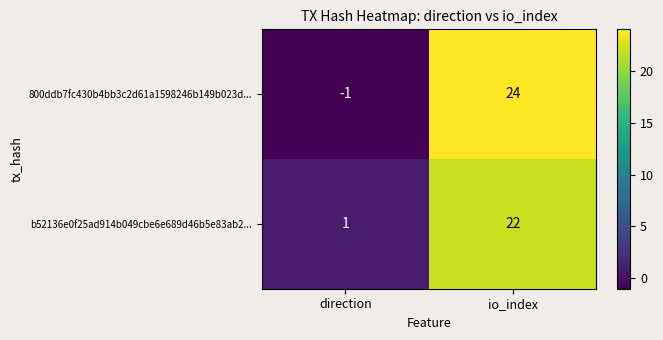

At which category is the sum across all series the highest?

io_index